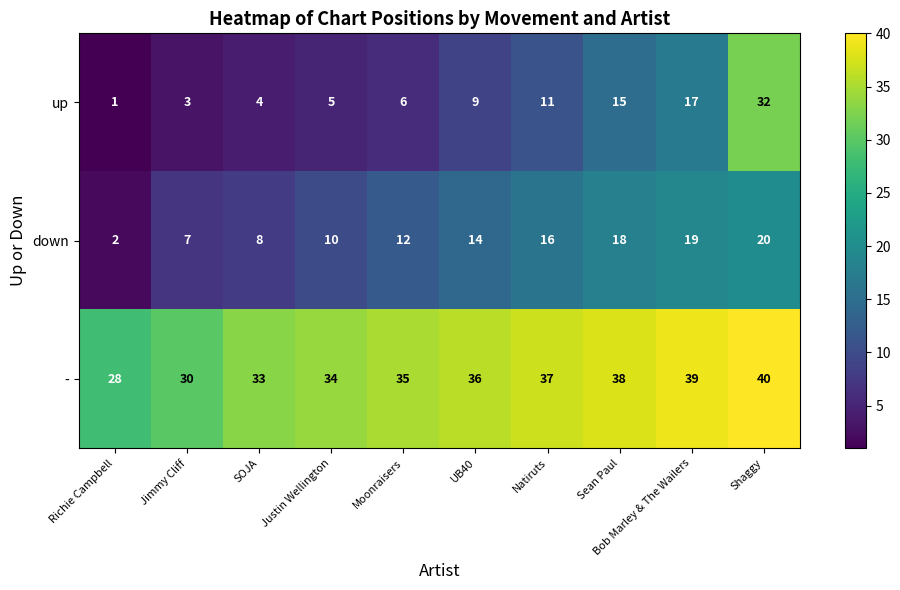

True or false: down has a value of 1 at Richie Campbell.

False